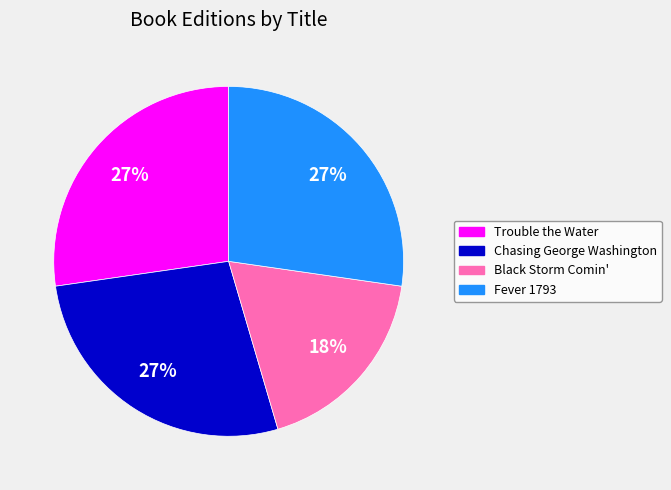

To the nearest percent, what percentage of the pie is Trouble the Water?

27%